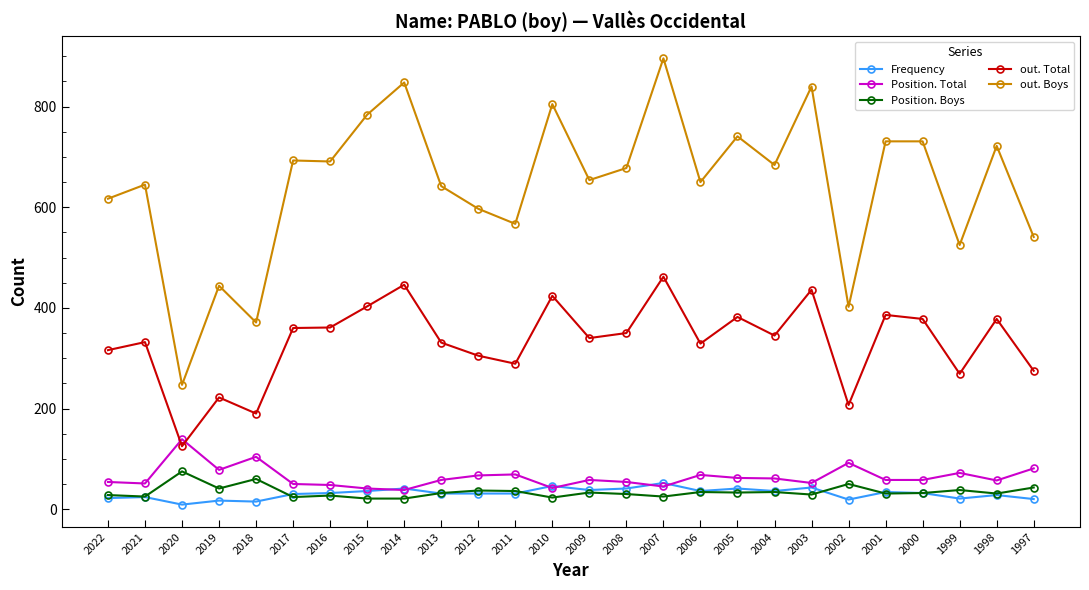

Where does the out. Boys series first go above 678?

2017